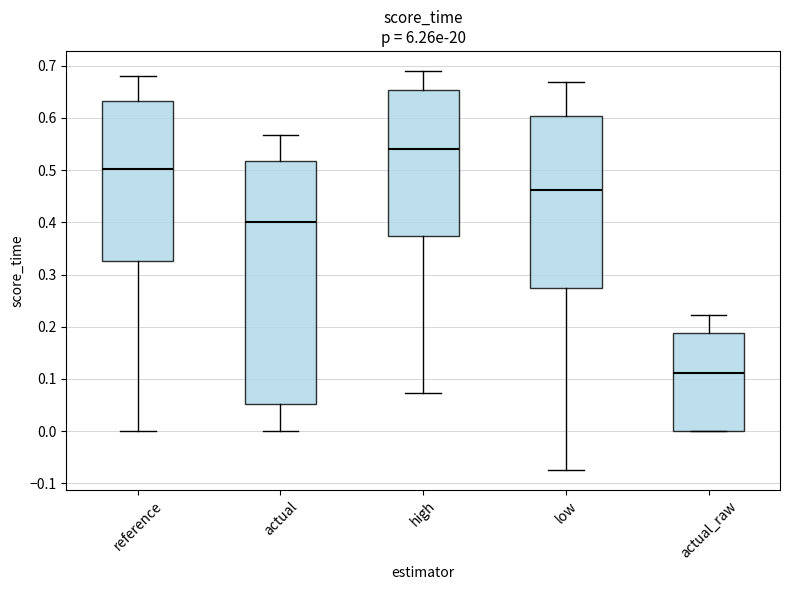

Reading left to right, read every box against the y-axis: the position of its median line, the range the box covers, and the ends of its whiskers. The values are not printed on the chart, so give them approximately, as read against the axis.

reference: median 0.50, box 0.33 to 0.63, whiskers 0.00 to 0.68
actual: median 0.40, box 0.05 to 0.52, whiskers 0.00 to 0.57
high: median 0.54, box 0.37 to 0.65, whiskers 0.07 to 0.69
low: median 0.46, box 0.27 to 0.60, whiskers -0.07 to 0.67
actual_raw: median 0.11, box 0.00 to 0.19, whiskers 0.00 to 0.22